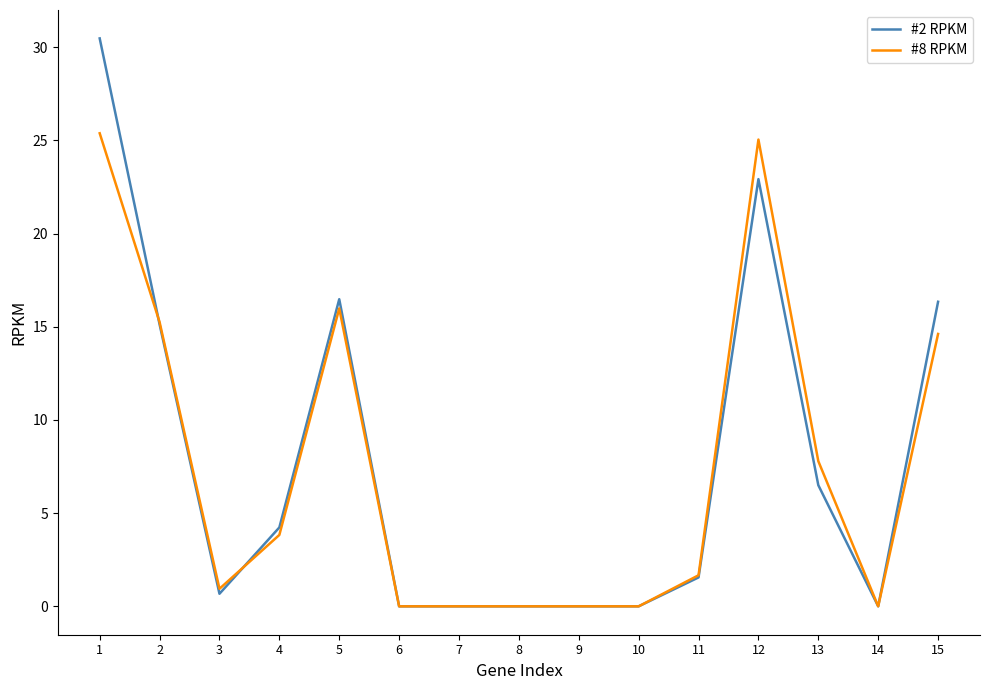

Where is the first local minimum for #2 RPKM?

3